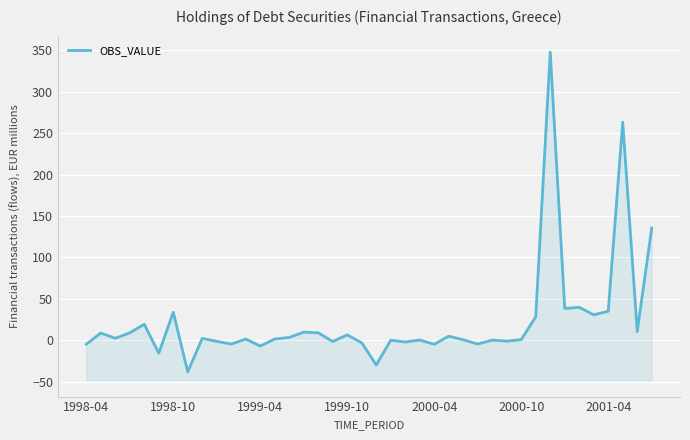

How many series are shown in this chart?

1